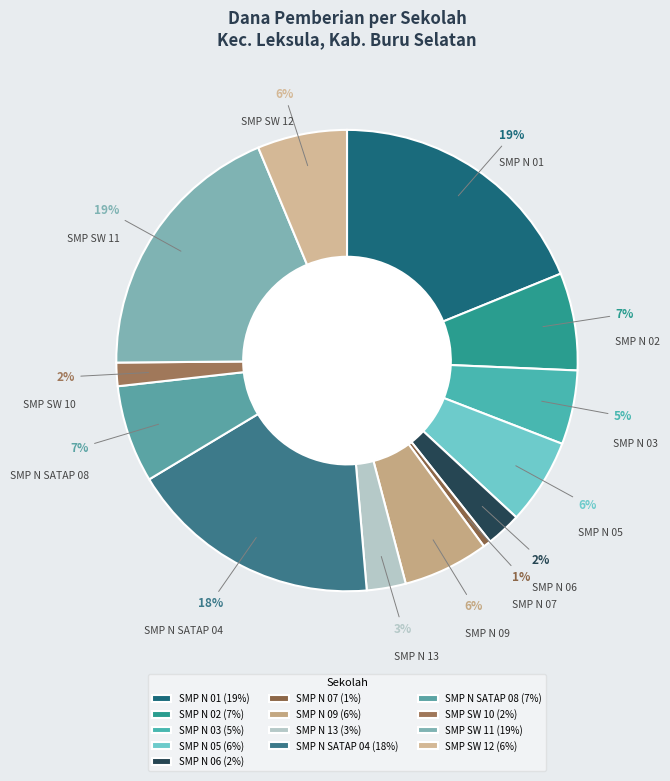

Is there a majority slice in this chart?

No